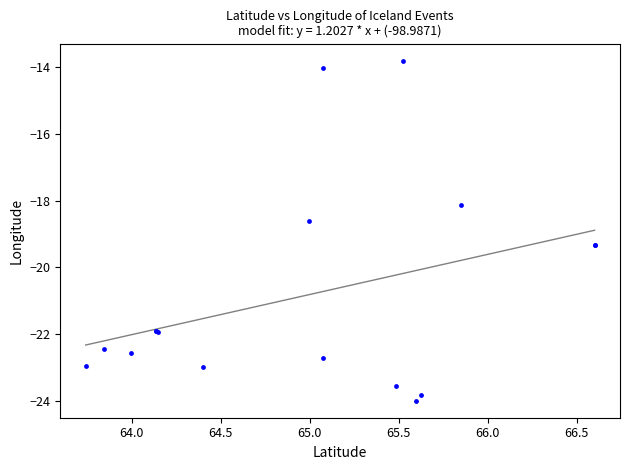

What Y value in the scatter plot is closest to -18?

-18.1